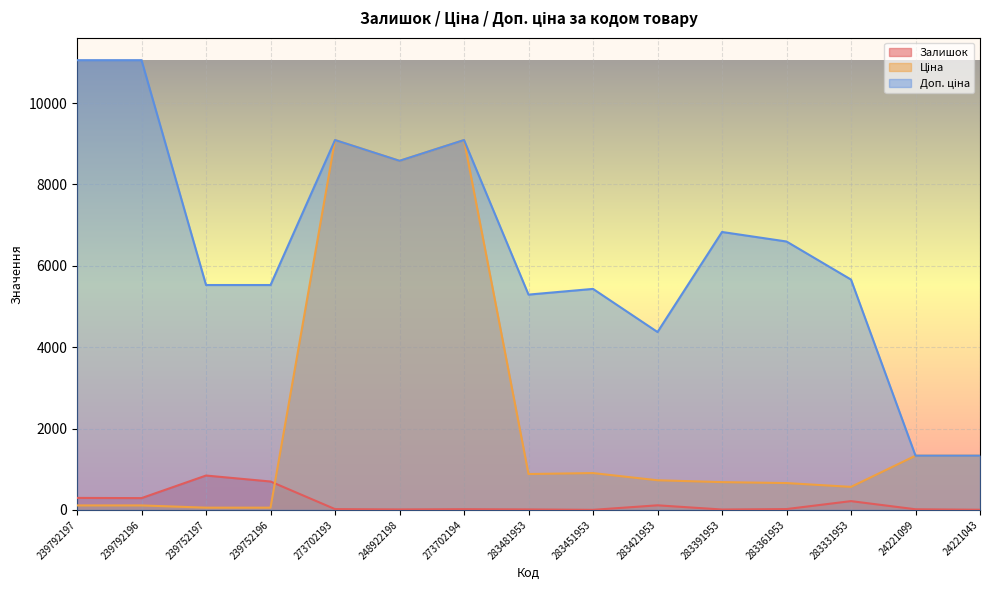

How many interior local peaks does the Доп. ціна series have?

4